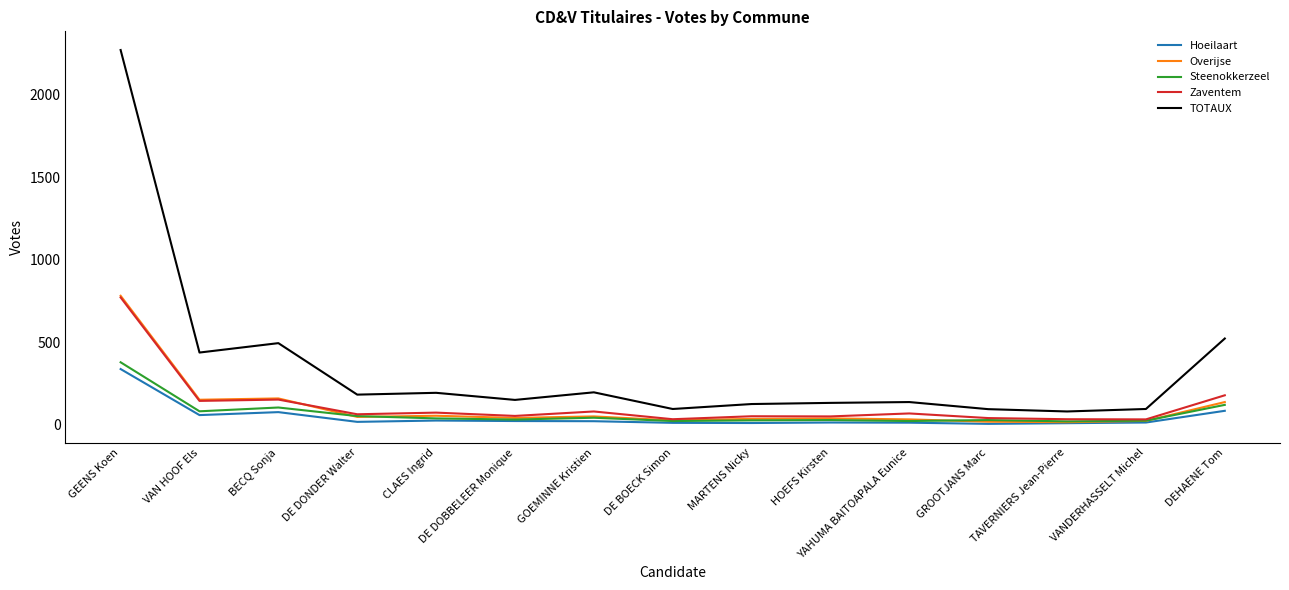

Which series has the largest range (max minus min)?

TOTAUX